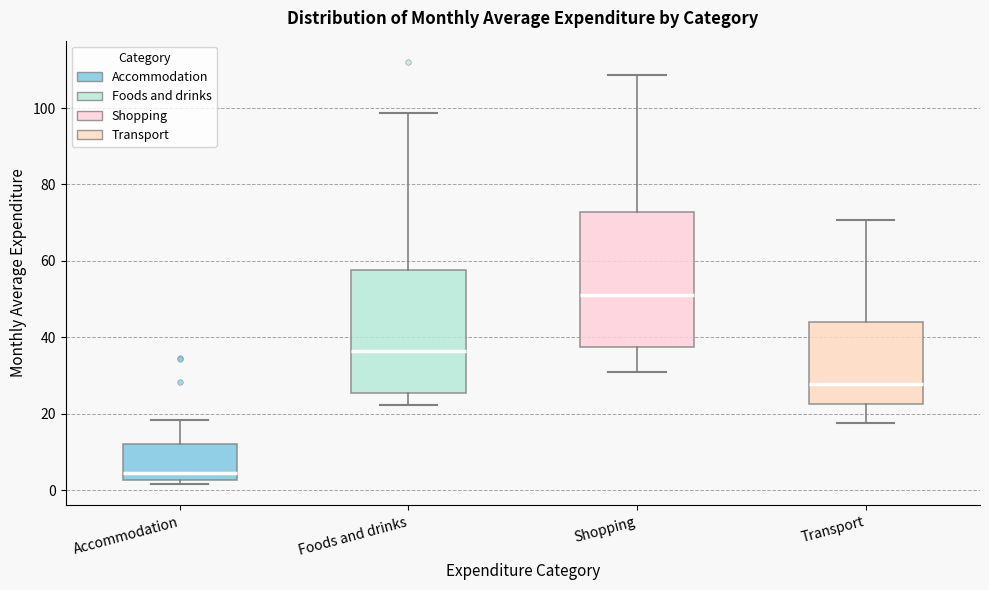

Where does the upper whisker of the box for Shopping end on the y-axis? The values are not printed on the chart, so give them approximately, as read against the axis.

108